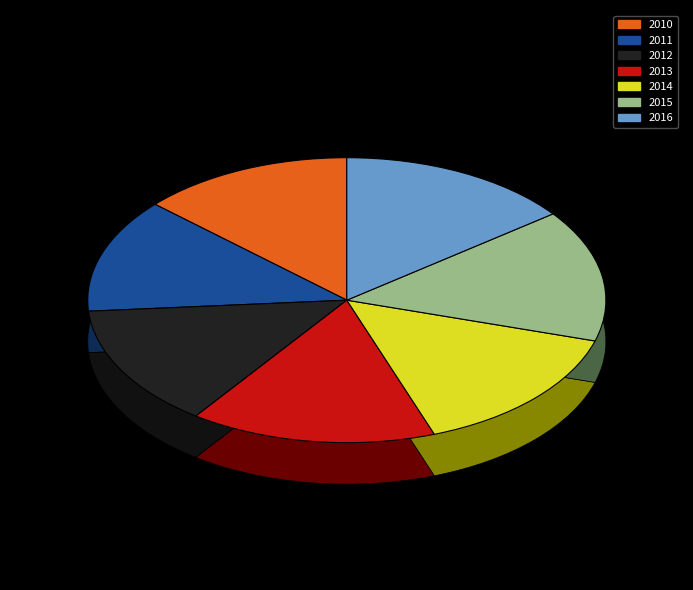

What is the smallest slice in the pie chart?

2011